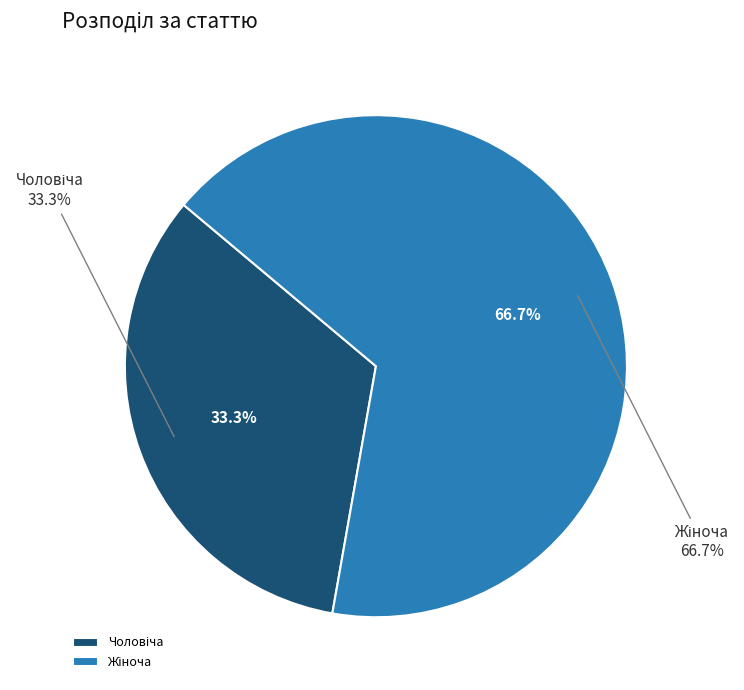

To the nearest percent, what portion does Чоловіча represent?

33%